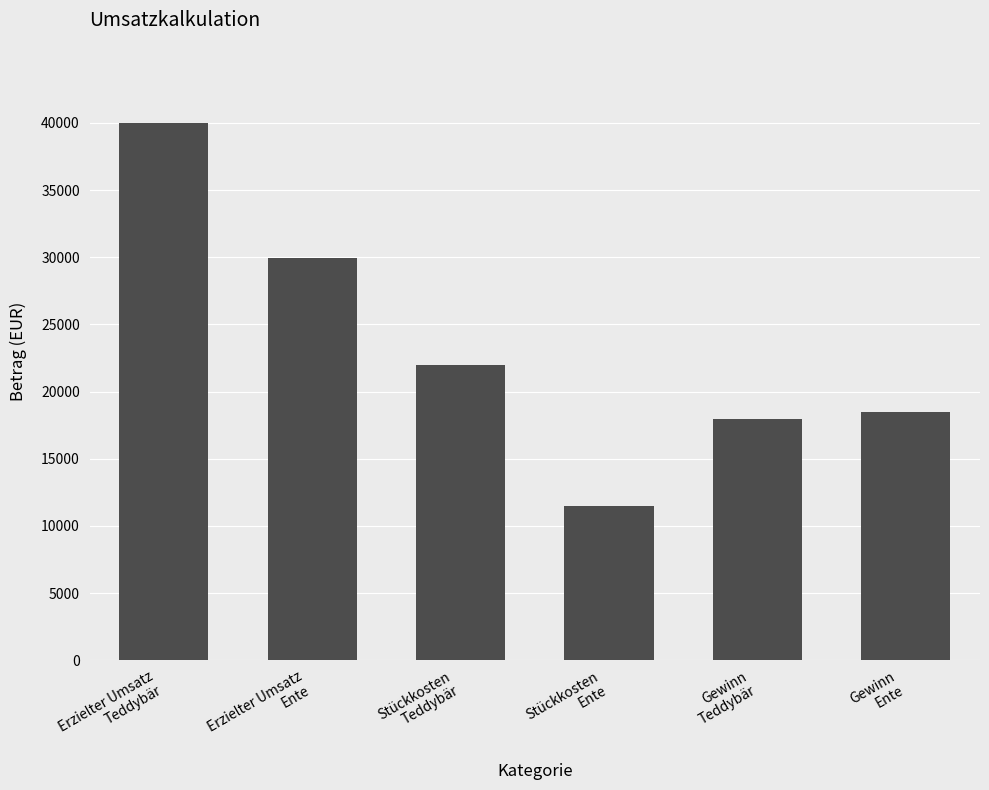

How many series are shown in this chart?

1